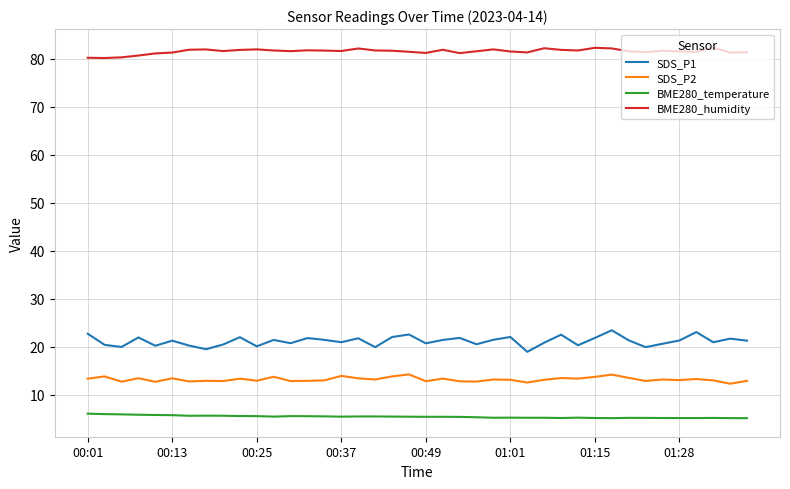

What are all the series names shown in the legend?

SDS_P1, SDS_P2, BME280_temperature, BME280_humidity